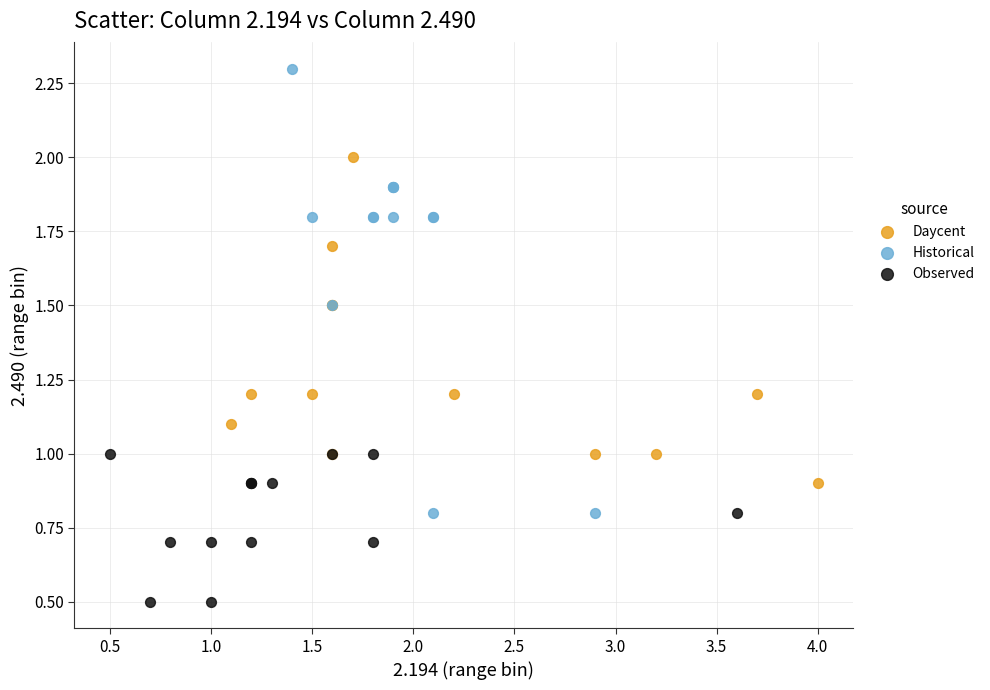

Which series contains the lowest Y value?

Observed